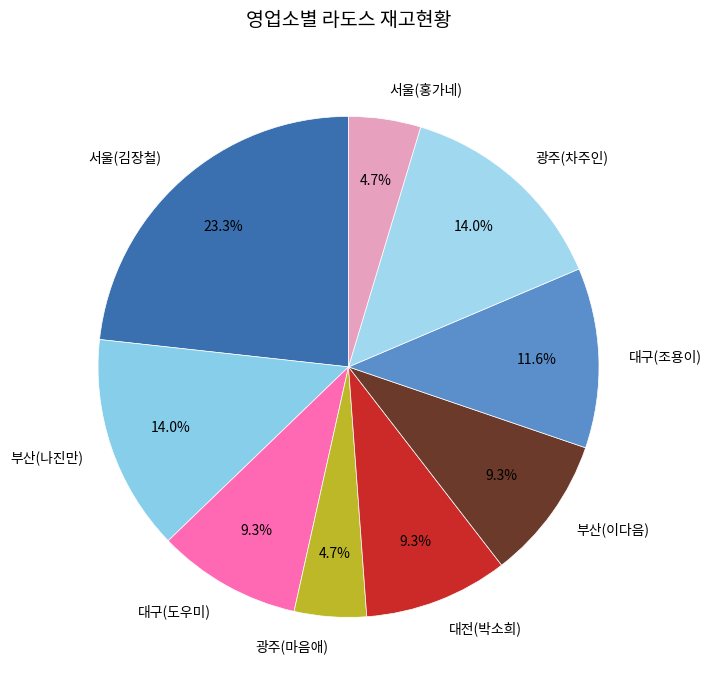

What percentage is NOT represented by 광주(마음애)?

95.3%